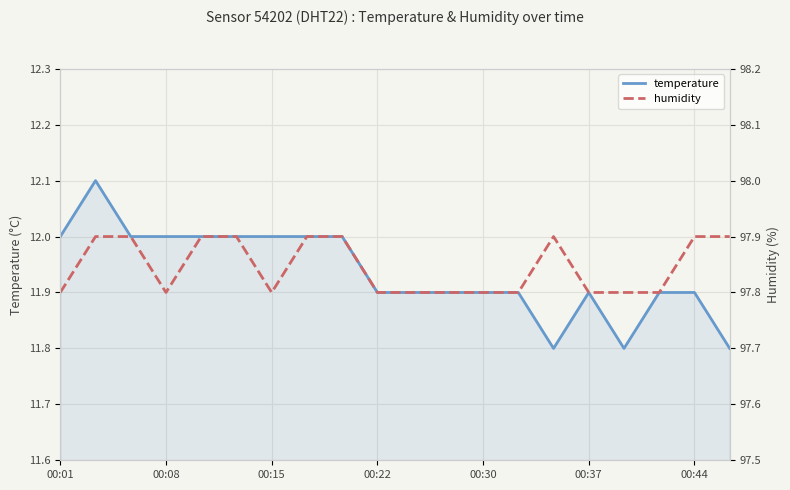

Which has a higher value, 11 or 10?

11